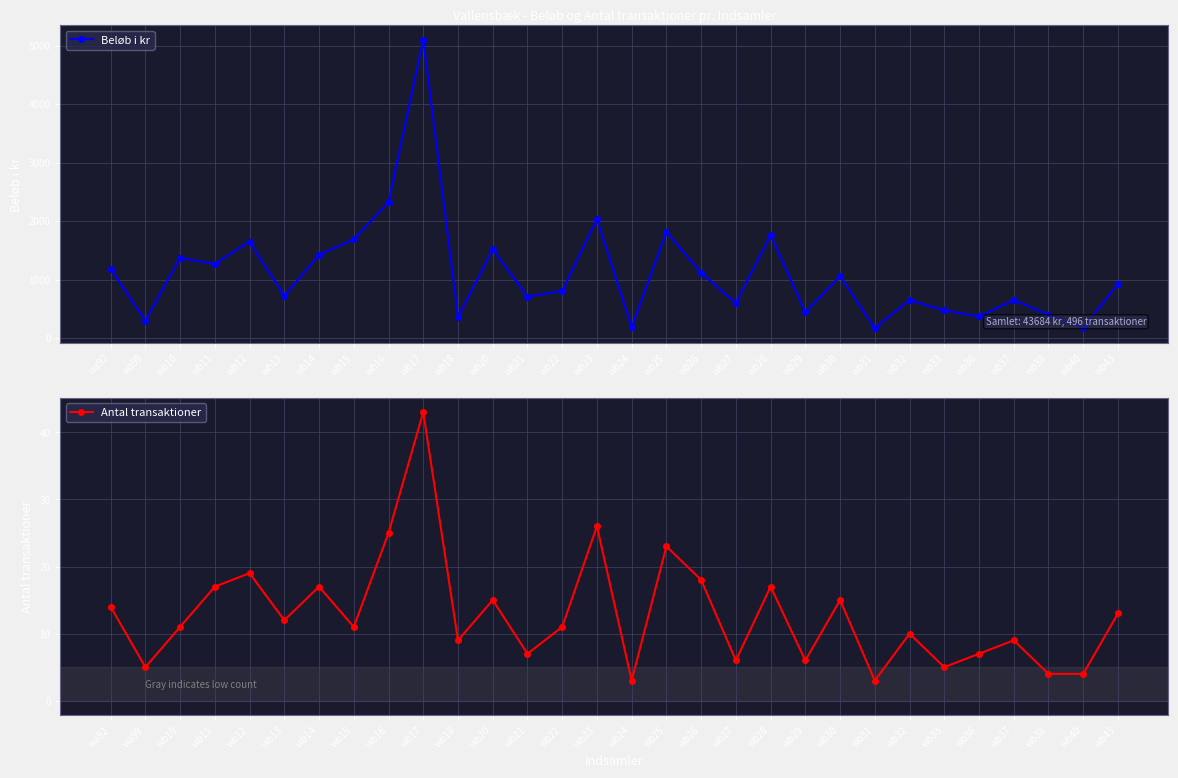

What is the difference between the maximum and minimum values in the Beløb i kr series?

4930